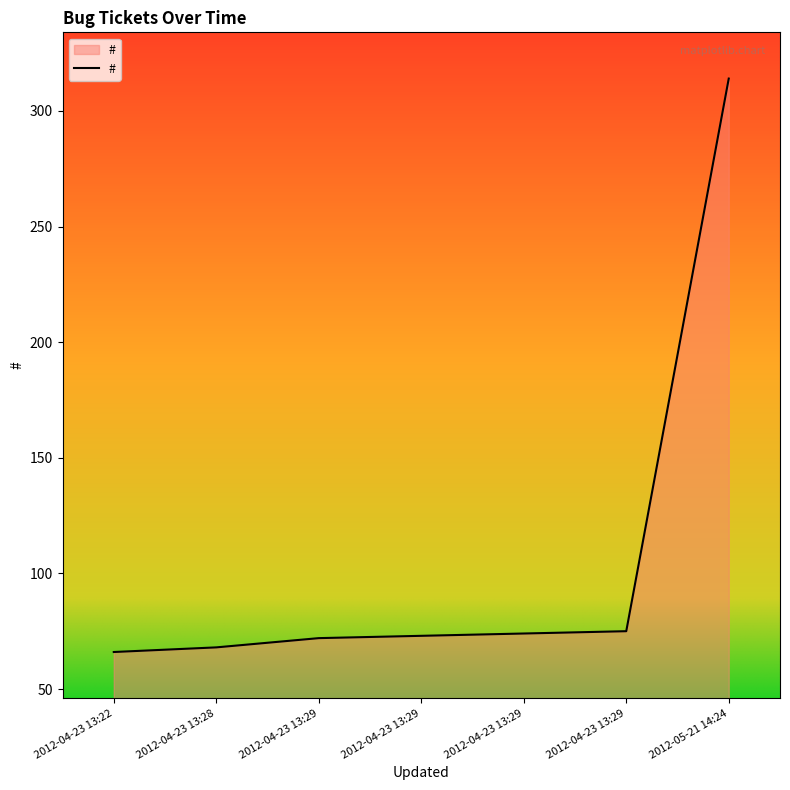

How many series are shown in this chart?

1